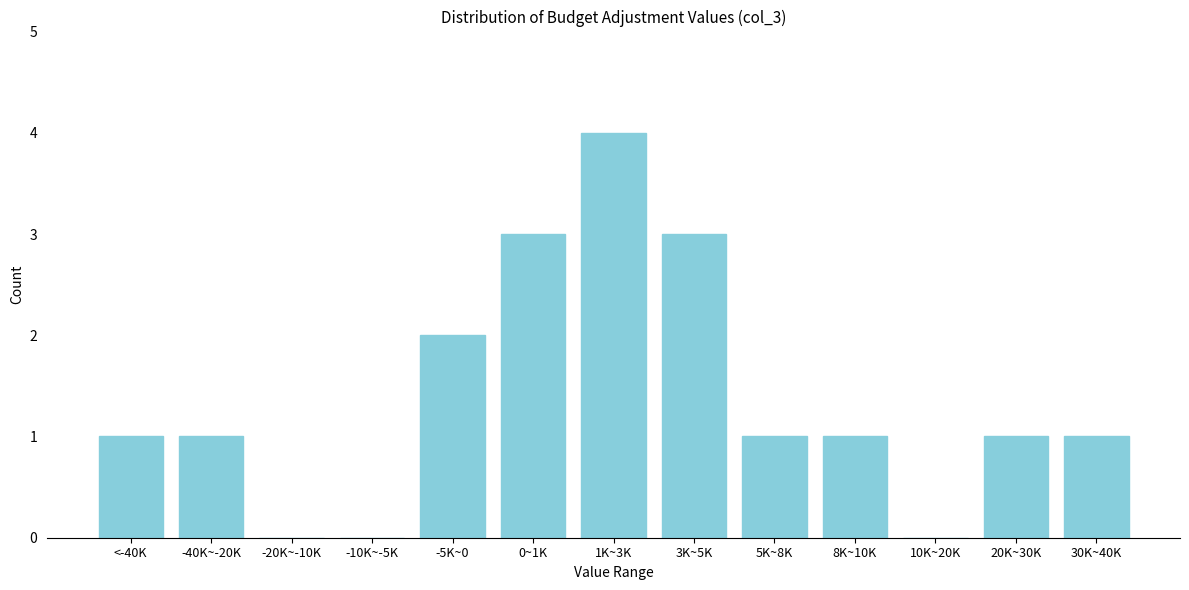

Reading left to right, what are all the values shown in this chart?

<-40K=1	-40K~-20K=1	-20K~-10K=0	-10K~-5K=0	-5K~0=2	0~1K=3	1K~3K=4	3K~5K=3	5K~8K=1	8K~10K=1	10K~20K=0	20K~30K=1	30K~40K=1